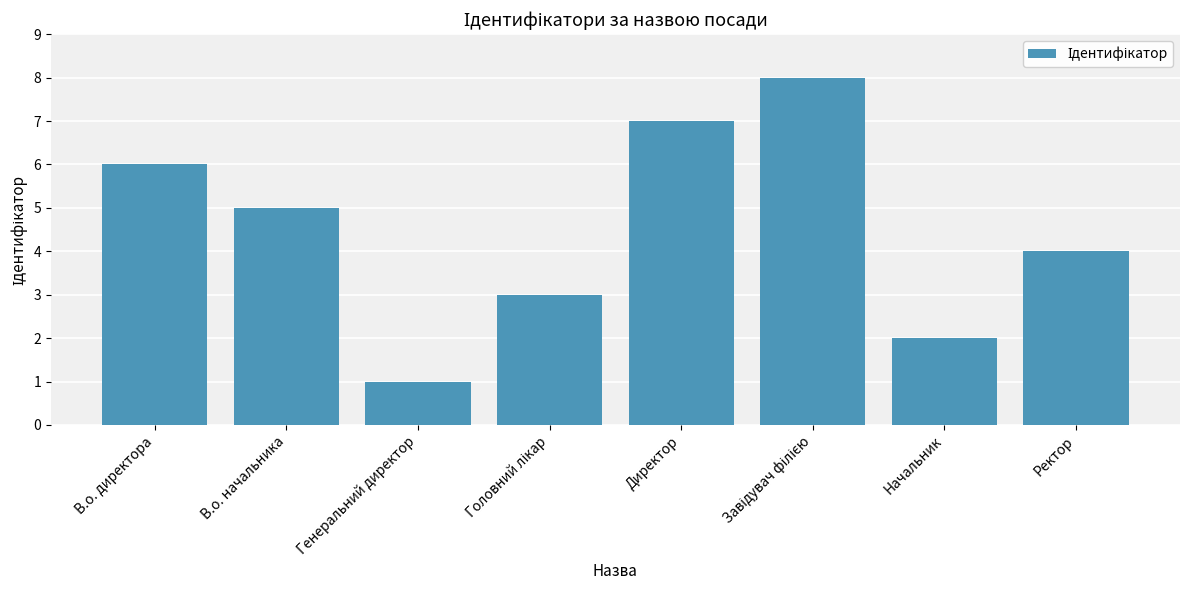

What is the sum of the values at В.о. директора and Ректор?

10